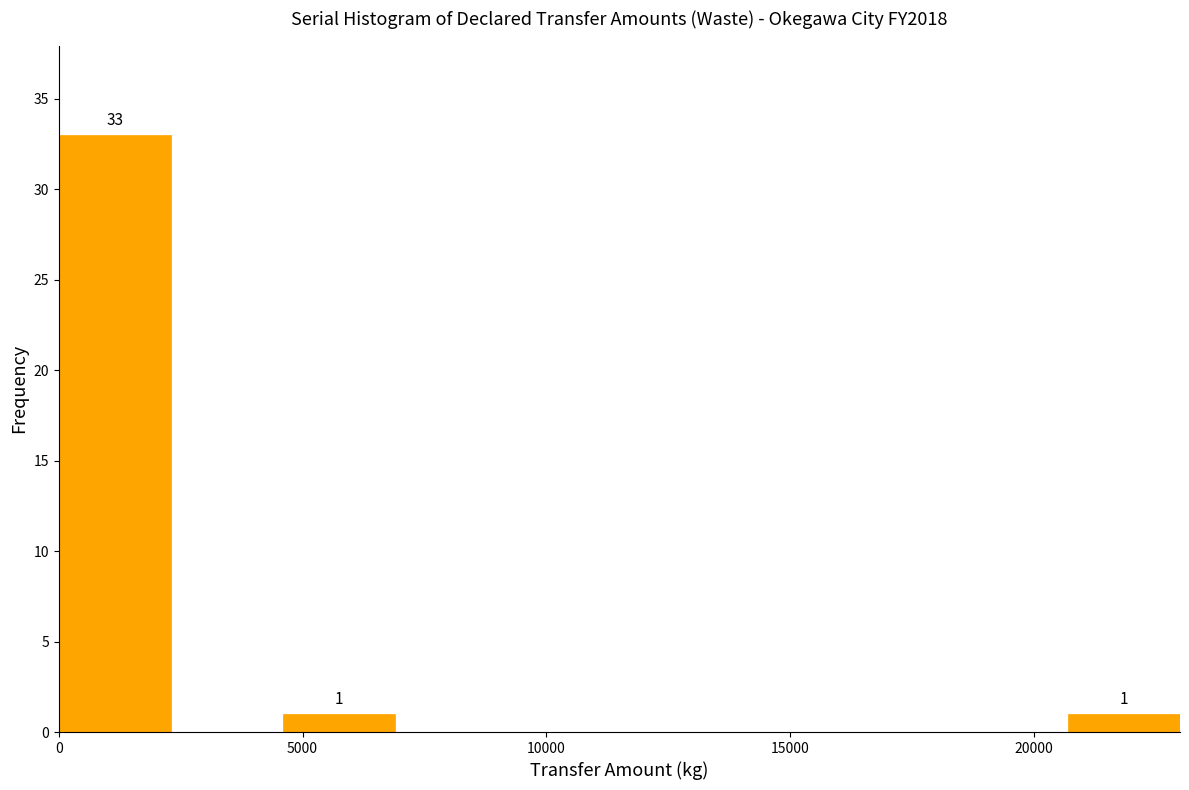

Which range on the x-axis has the tallest bar?

0 to 2300